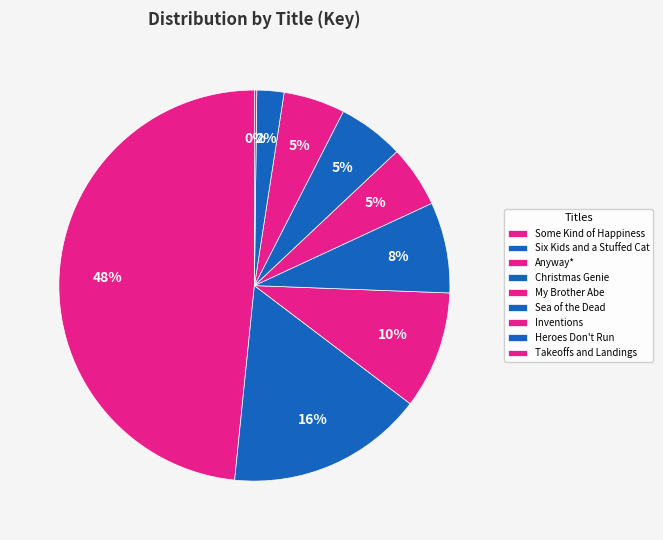

Is it true that Anyway* is 1% of the pie?

False